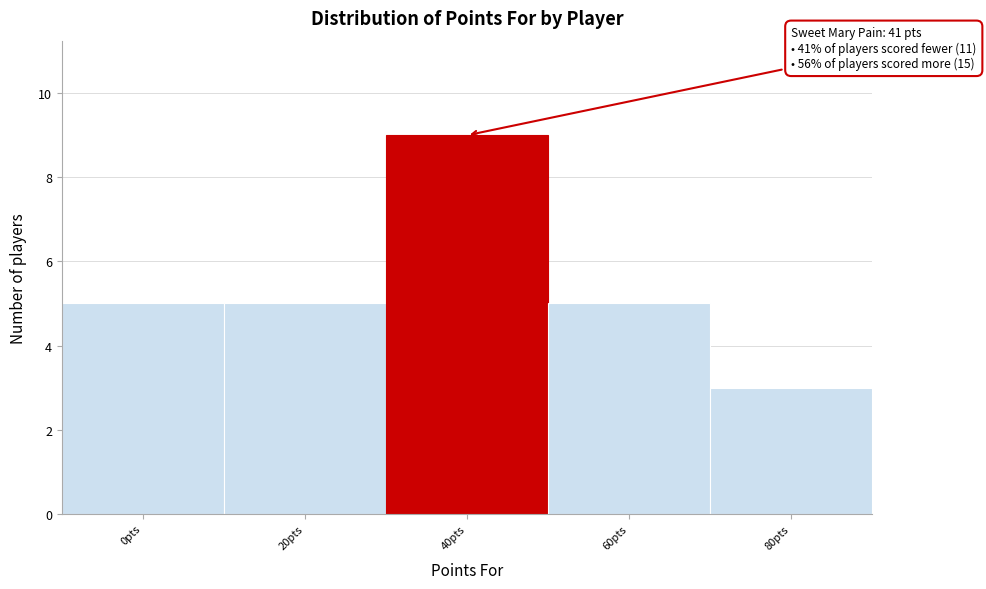

Reading left to right, list all the values displayed in this chart.

5	5	9	5	3